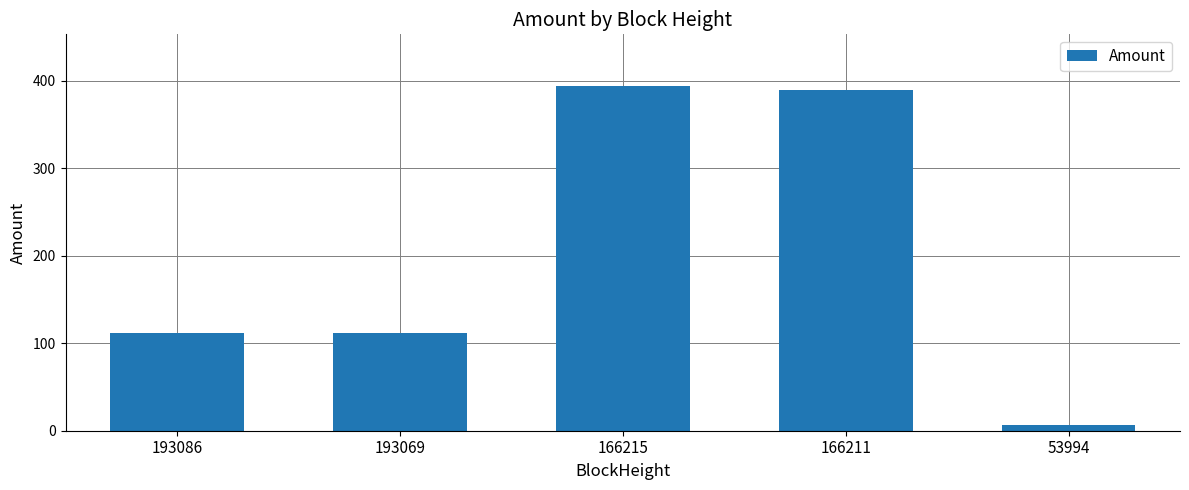

The value at 166211 is 564.8. True or false?

False